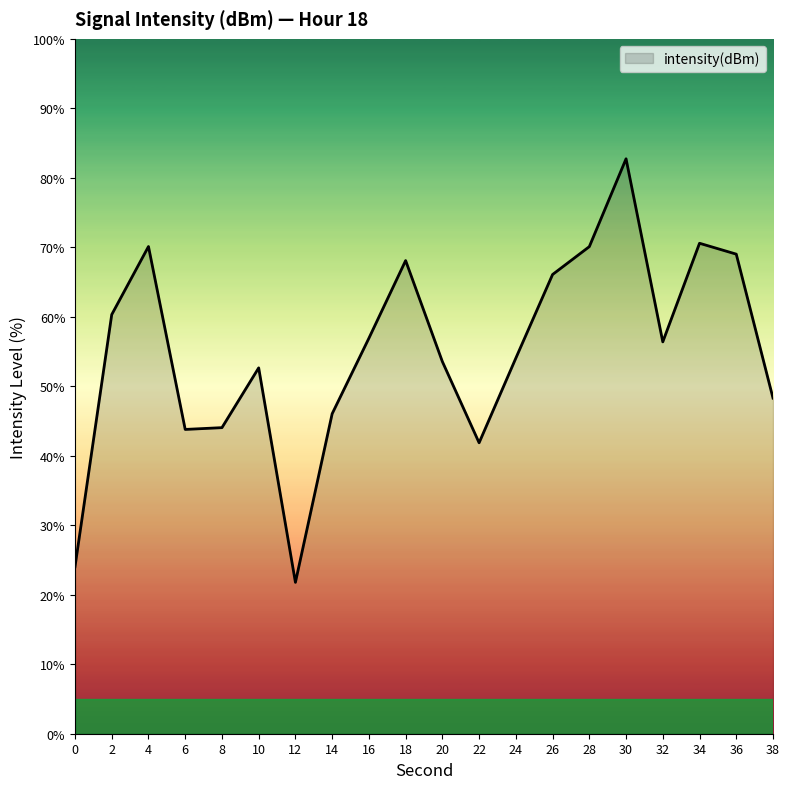

True or false: there are more than 0 points higher than both neighbors.

True